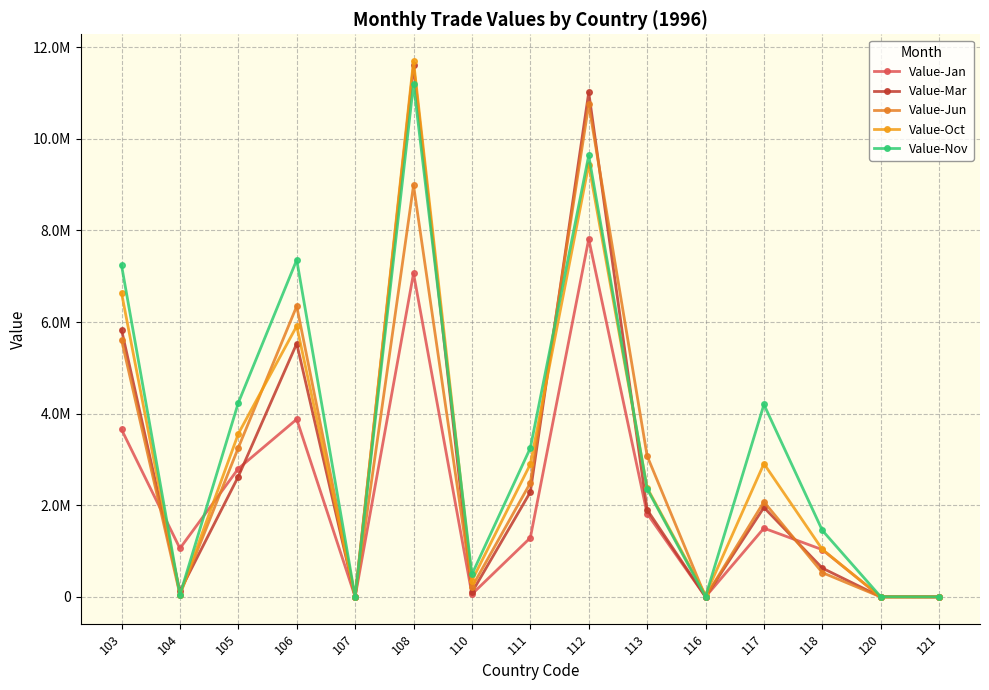

The Value-Oct series shows 3927546 at 111. True or false?

False